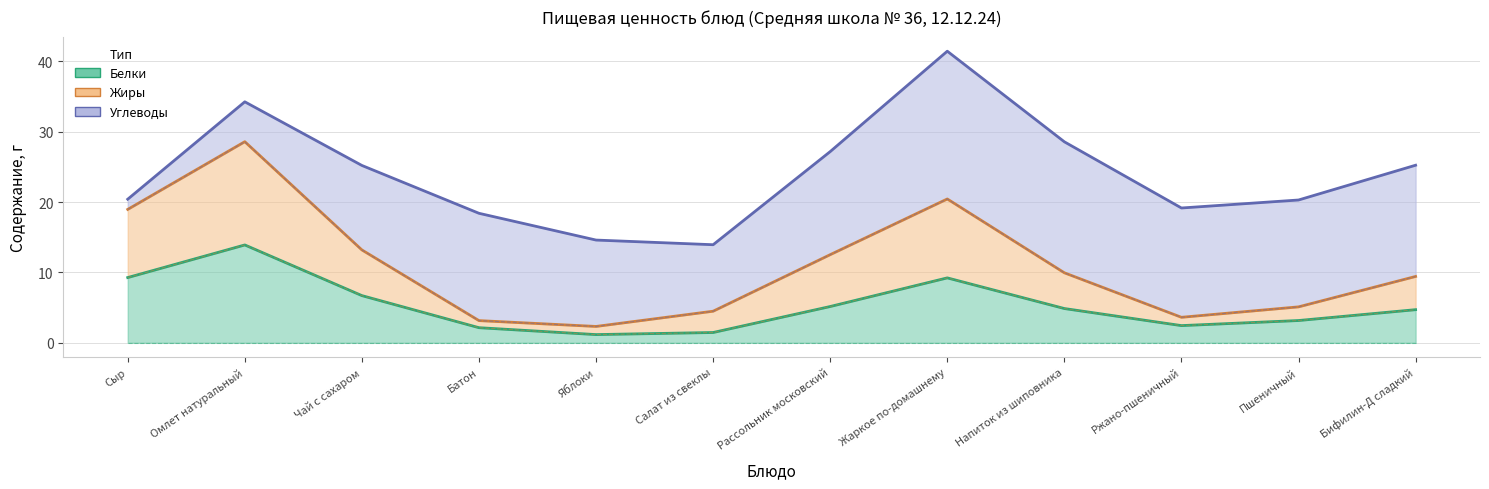

Which has a higher value, Пшеничный or Жаркое по-домашнему?

Жаркое по-домашнему